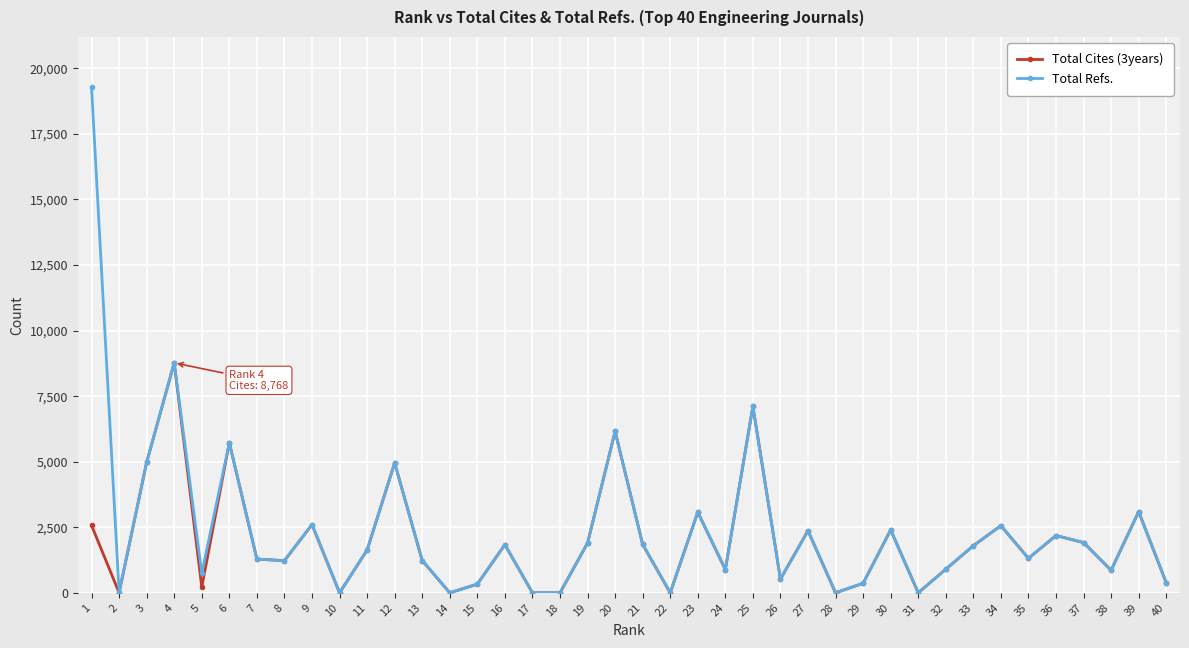

What is the maximum value shown in the chart?

19271